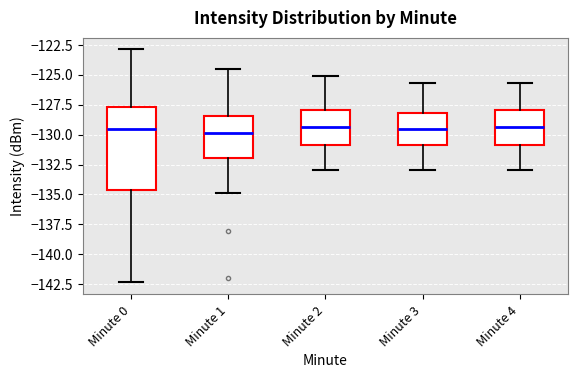

Where is the upper edge of the box for Minute 3 on the y-axis? The values are not printed on the chart, so give them approximately, as read against the axis.

-128.0